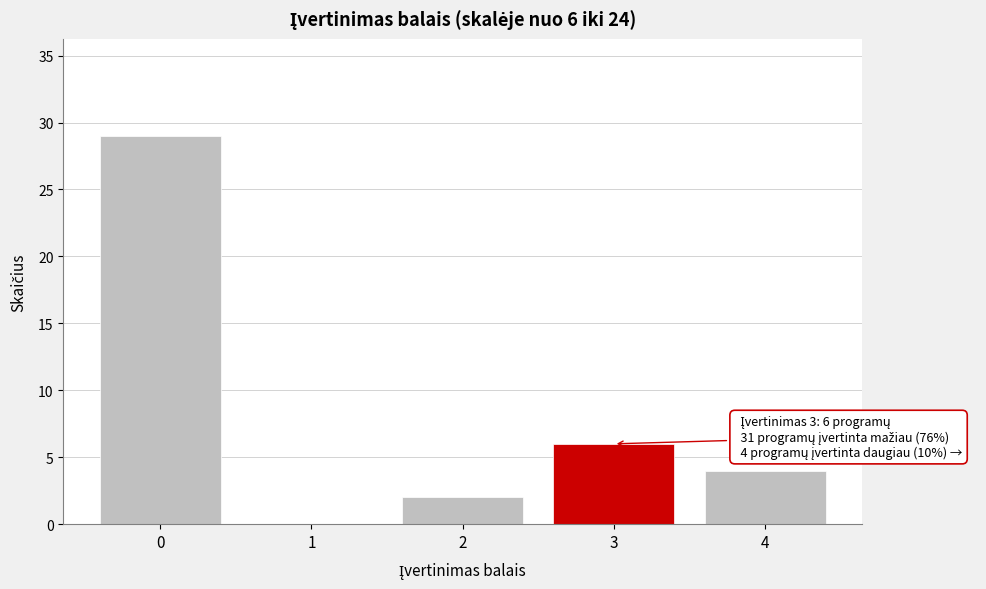

Reading left to right, what are all the values shown in this chart?

0=29	1=0	2=2	3=6	4=4